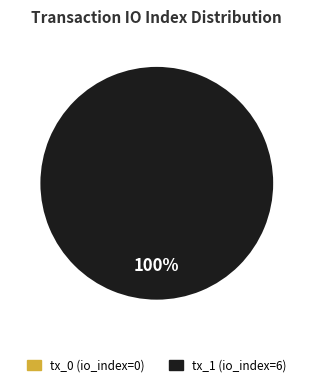

Is it true that tx_0 (io_index=0) is 0% of the pie?

True